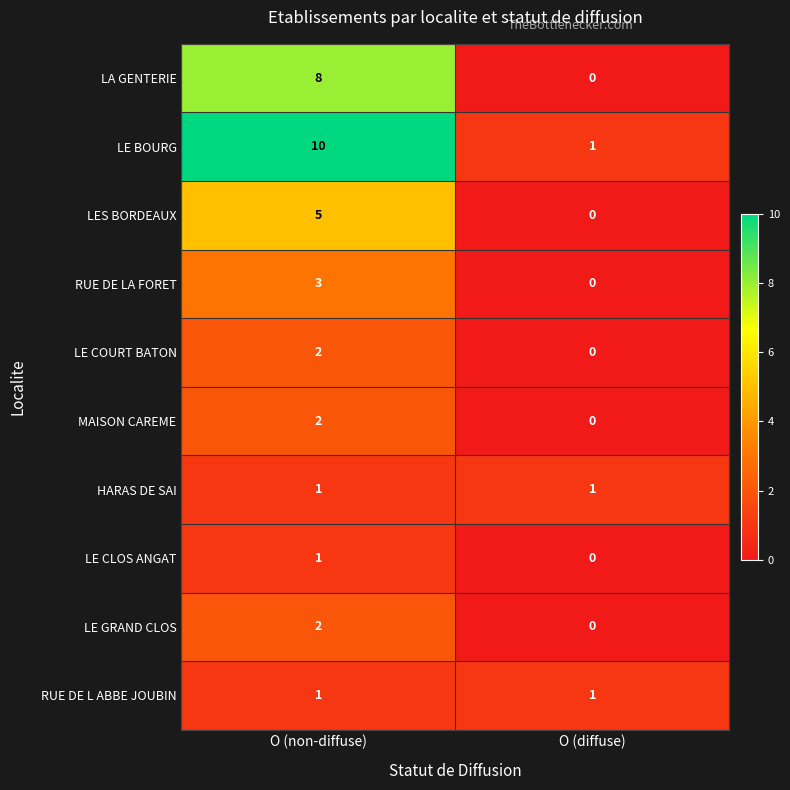

Reading left to right, what are all the values shown in this chart?

LA GENTERIE: O (non-diffuse)=8	O (diffuse)=0
LE BOURG: O (non-diffuse)=10	O (diffuse)=1
LES BORDEAUX: O (non-diffuse)=5	O (diffuse)=0
RUE DE LA FORET: O (non-diffuse)=3	O (diffuse)=0
LE COURT BATON: O (non-diffuse)=2	O (diffuse)=0
MAISON CAREME: O (non-diffuse)=2	O (diffuse)=0
HARAS DE SAI: O (non-diffuse)=1	O (diffuse)=1
LE CLOS ANGAT: O (non-diffuse)=1	O (diffuse)=0
LE GRAND CLOS: O (non-diffuse)=2	O (diffuse)=0
RUE DE L ABBE JOUBIN: O (non-diffuse)=1	O (diffuse)=1